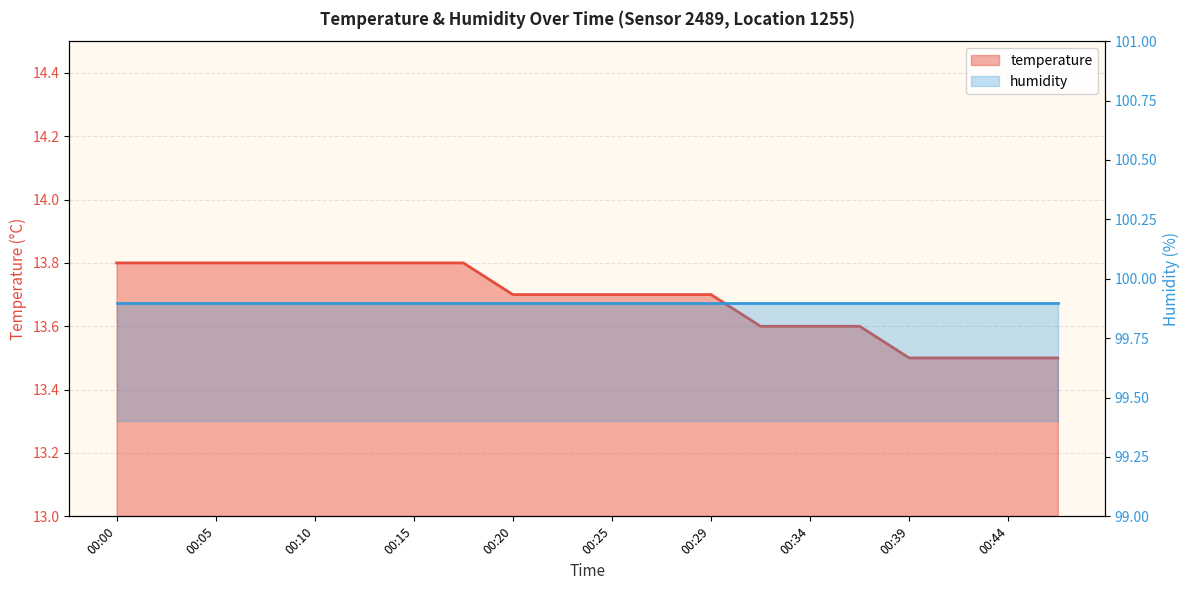

At which category does the chart reach its peak across all series?

00:00